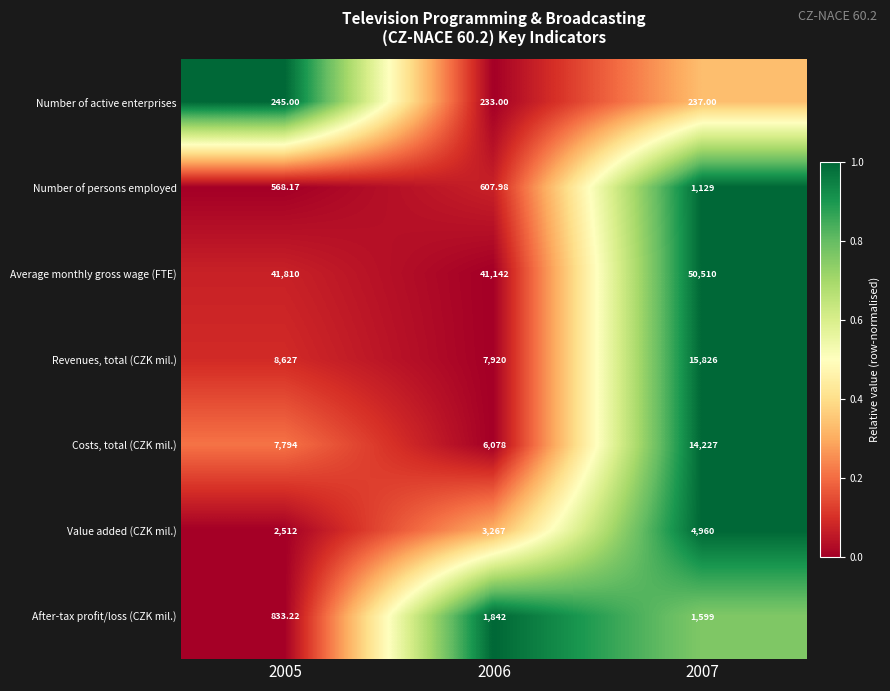

What is the total value across all series at 2005?

62389.4